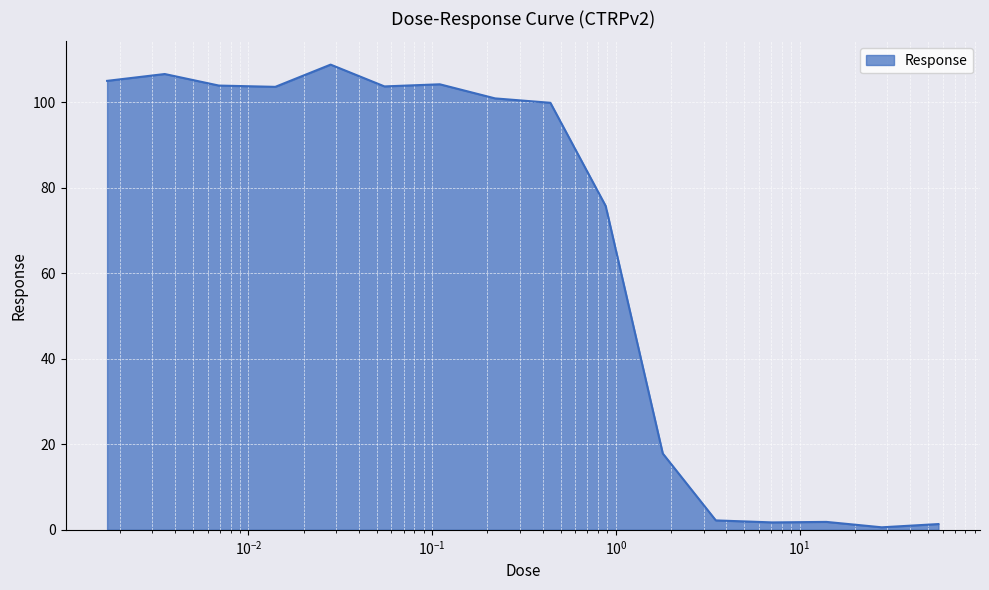

What is the difference between the maximum and minimum values?

108.2